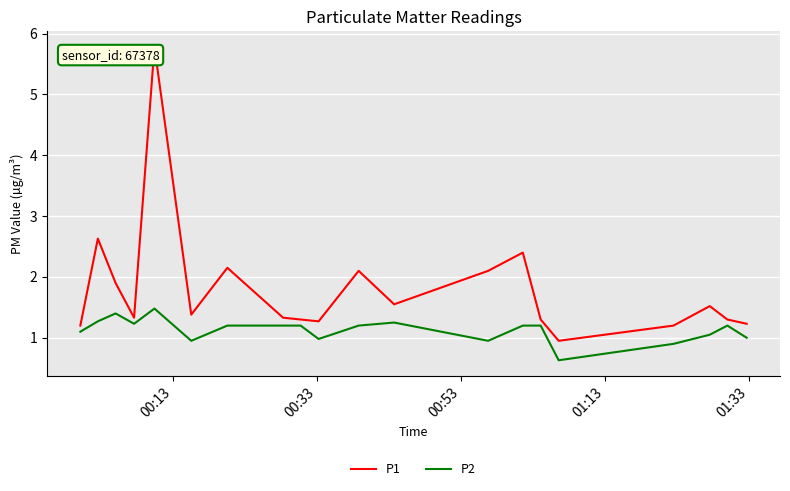

True or false: P2 has more than 1 interior local peaks.

True